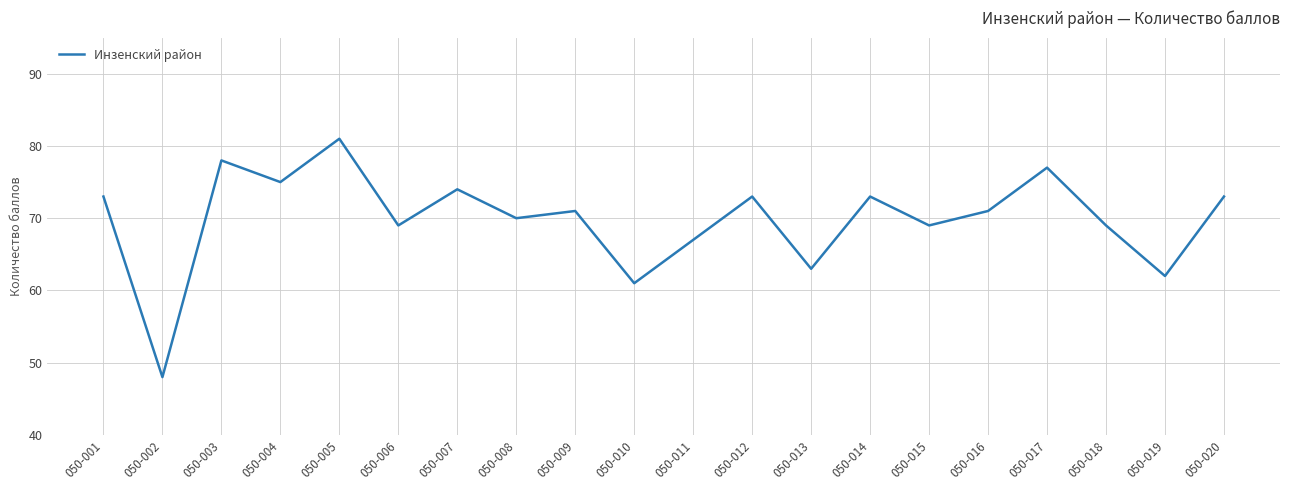

Approximately how many times larger is the value at 050-008 compared to 050-018?

1.0